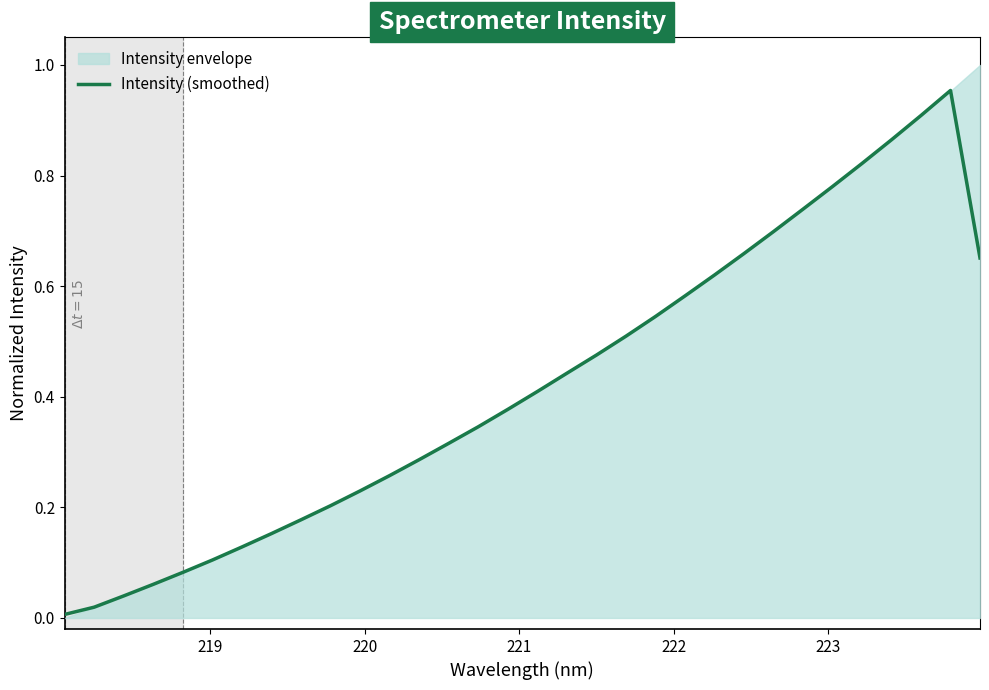

What is the sum of all values?

13.5